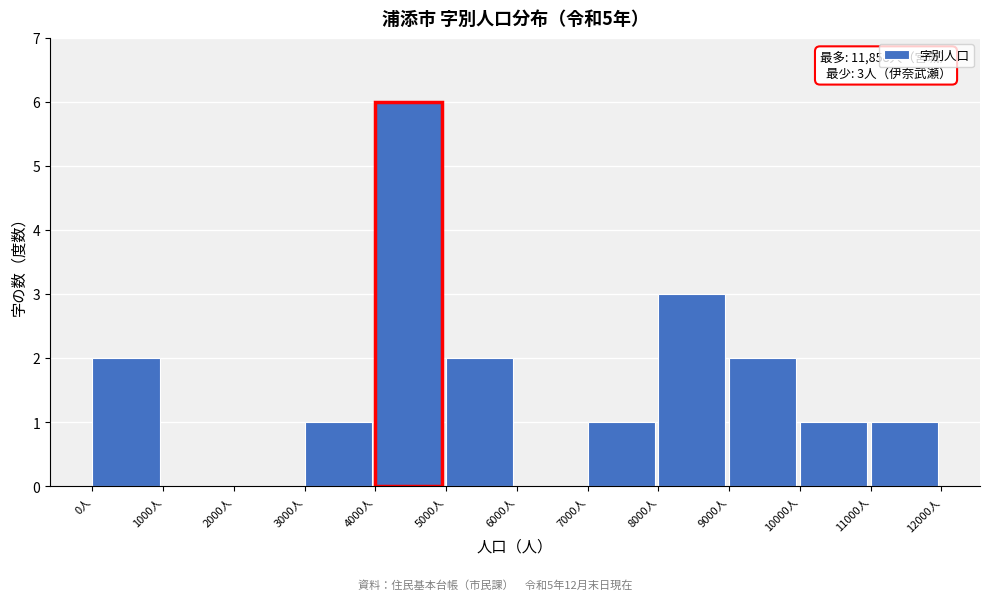

Which range on the x-axis has the tallest bar?

4000 to 5000